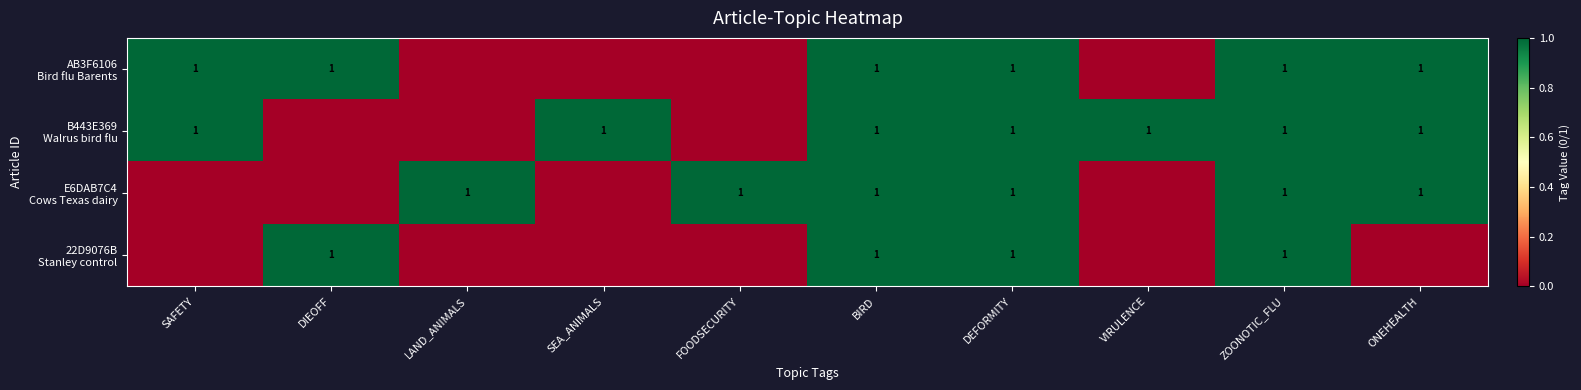

What is the maximum value for AB3F6106 Bird flu Barents?

1